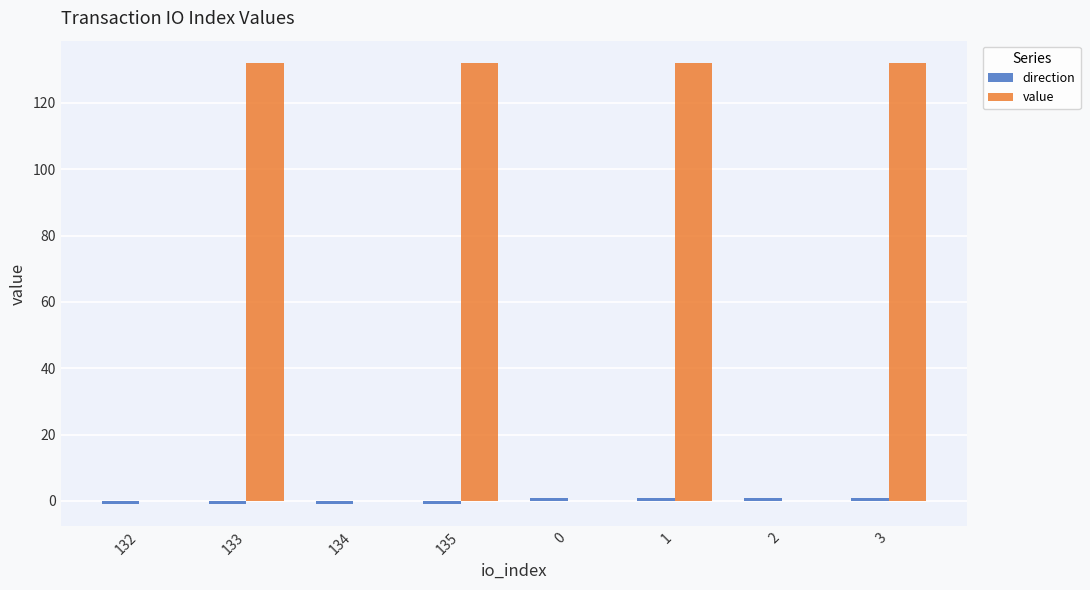

What is the maximum value shown in the chart?

132.1